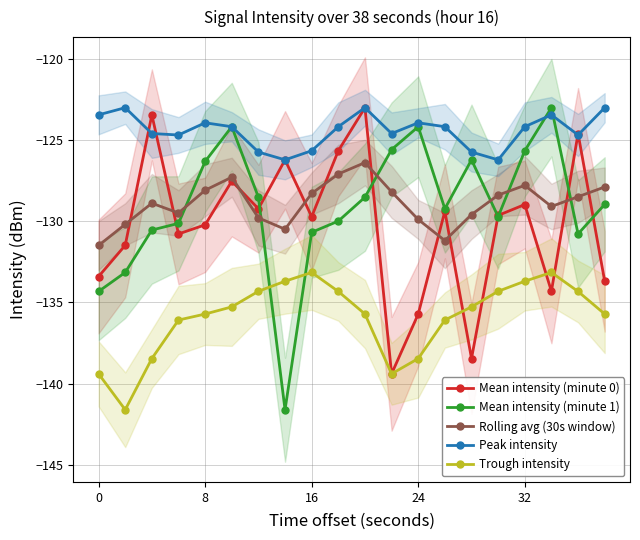

True or false: Trough intensity and Peak intensity intersect in this chart.

False